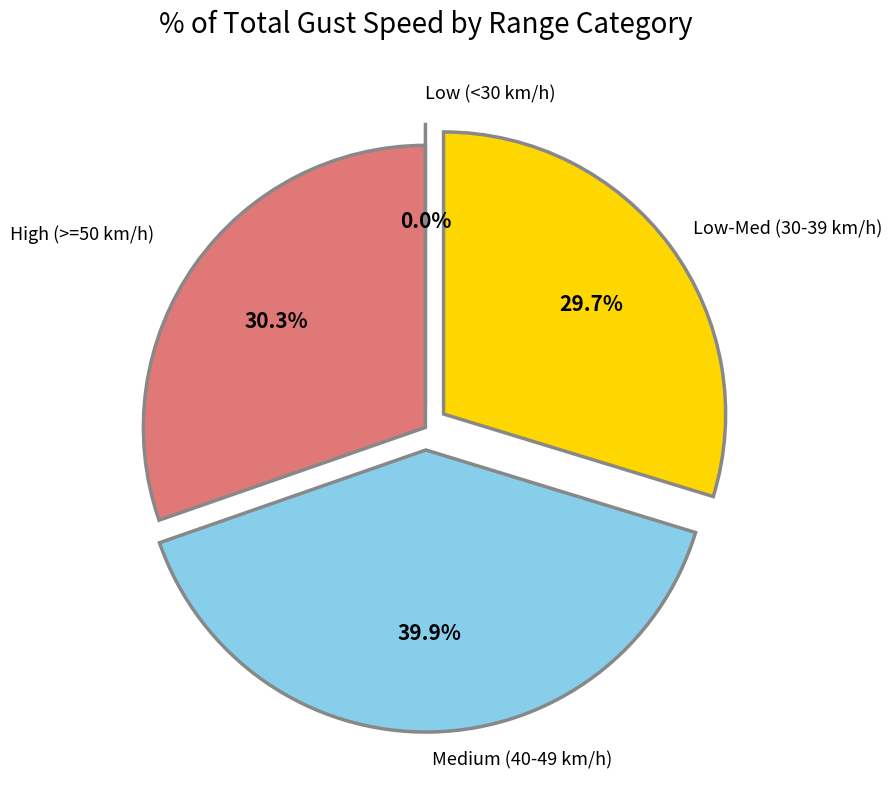

Does 43 account for over 50% of the chart?

No